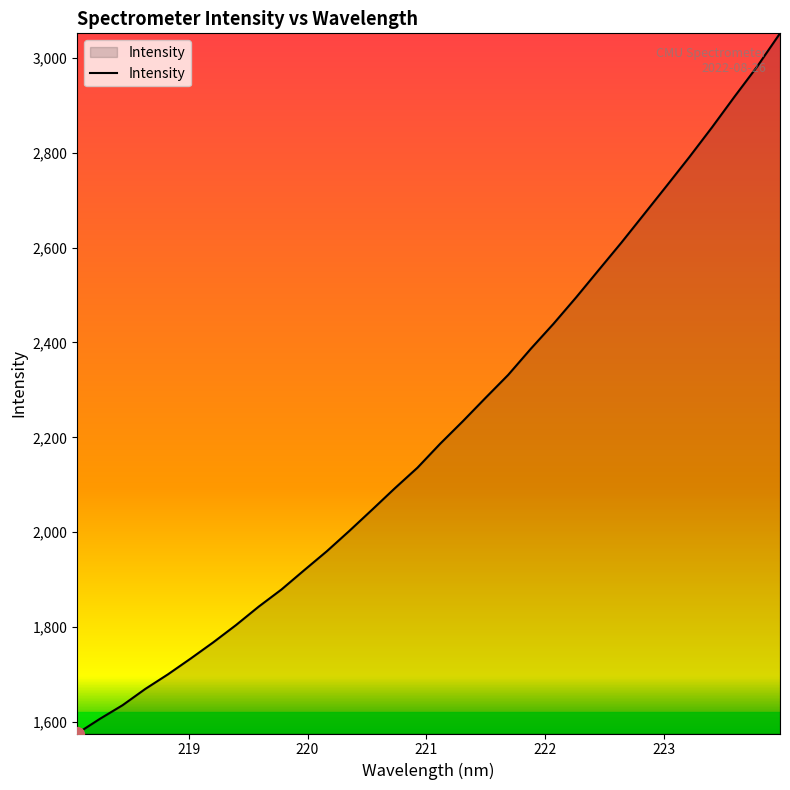

What is the maximum value shown in the chart?

3051.6